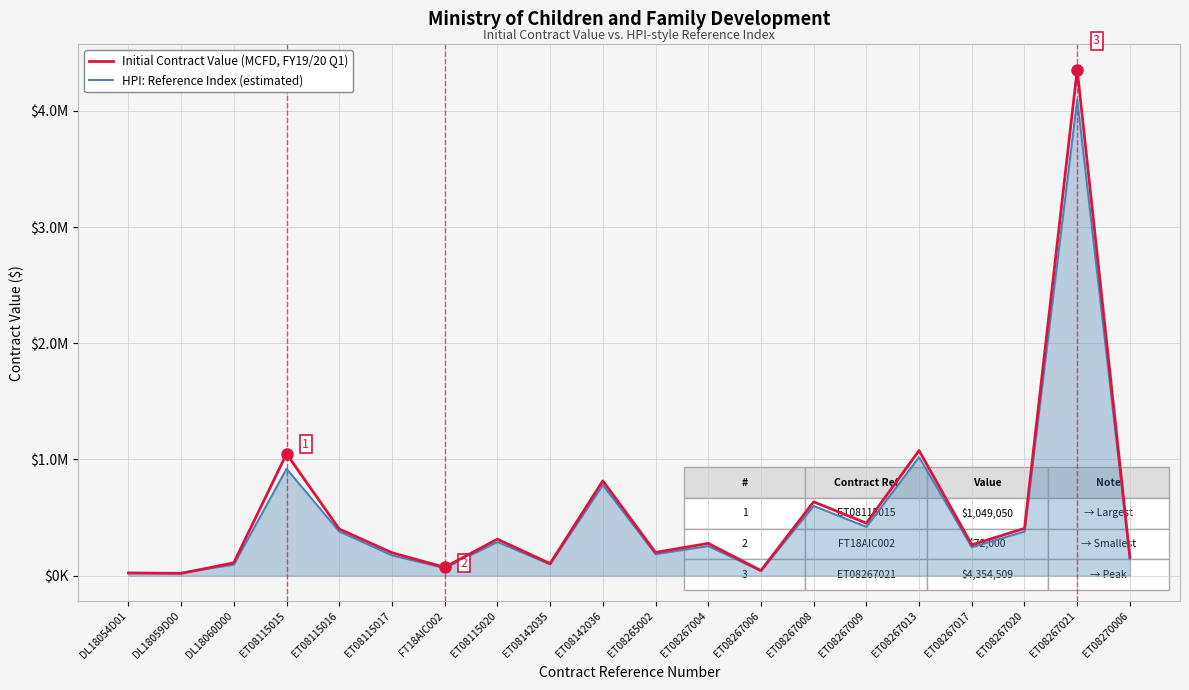

Which series has the largest range (max minus min)?

Initial Contract Value (MCFD, FY19/20 Q1)